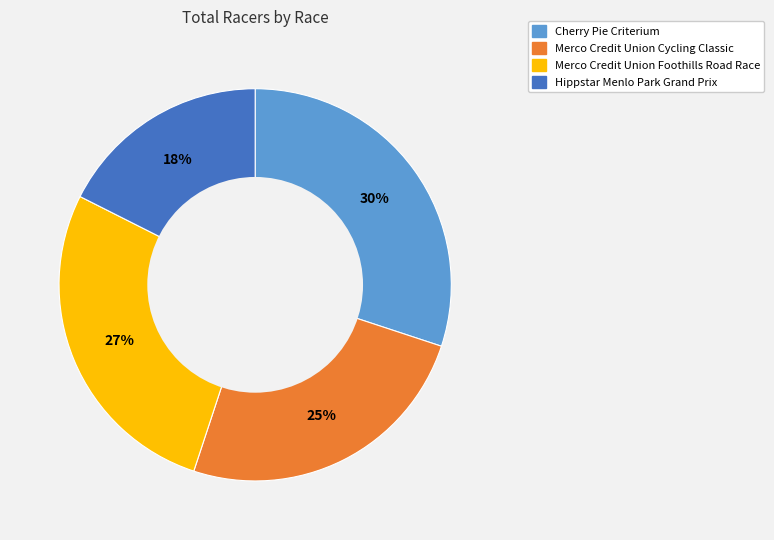

Does Merco Credit Union Foothills Road Race represent more than half of the total?

No